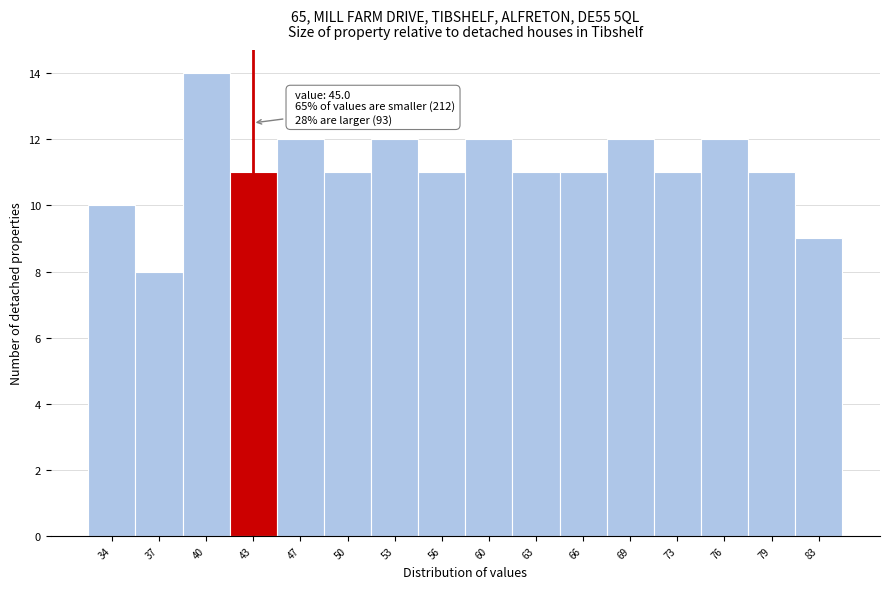

Reading left to right, list all the values displayed in this chart.

10	8	14	11	12	11	12	11	12	11	11	12	11	12	11	9